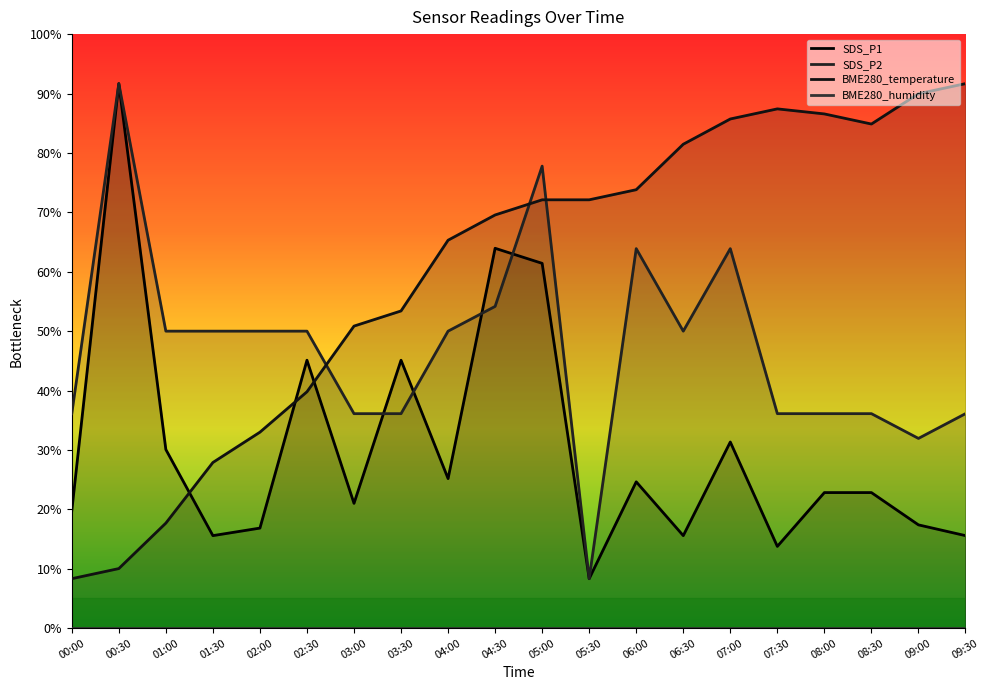

What position from the right is 08:30?

3